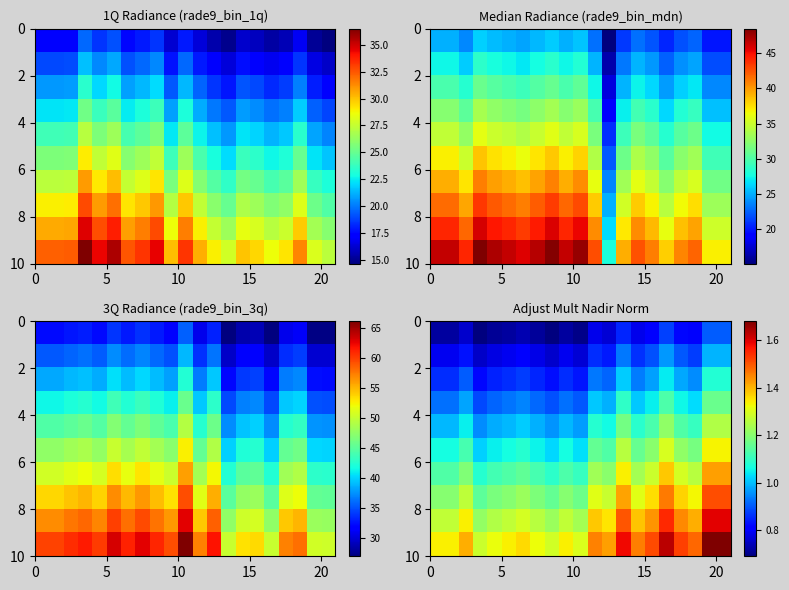

At how many categories does at least one series exceed 0?

21